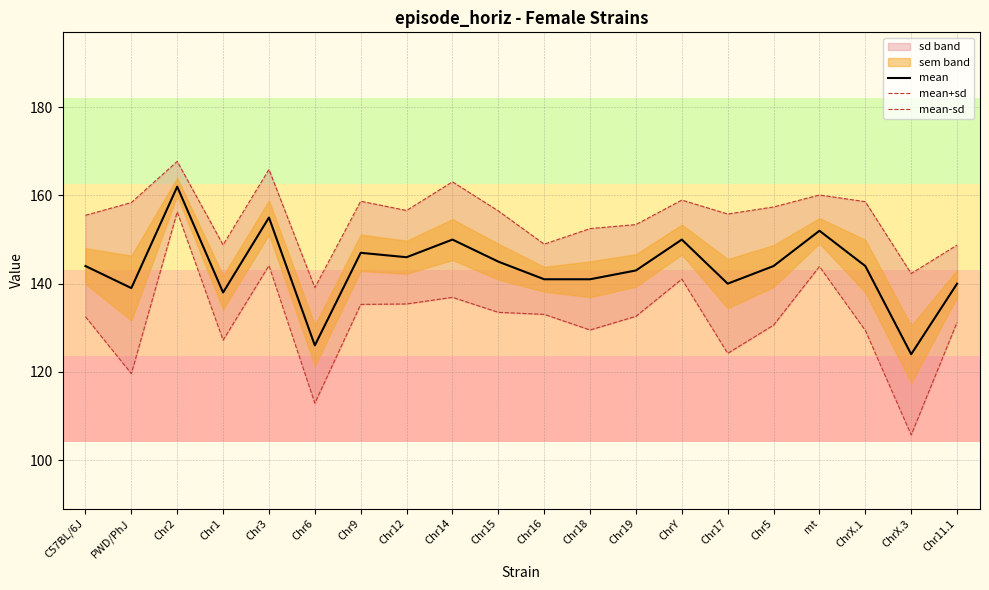

What is the label of the 6th point from the left?

Chr6